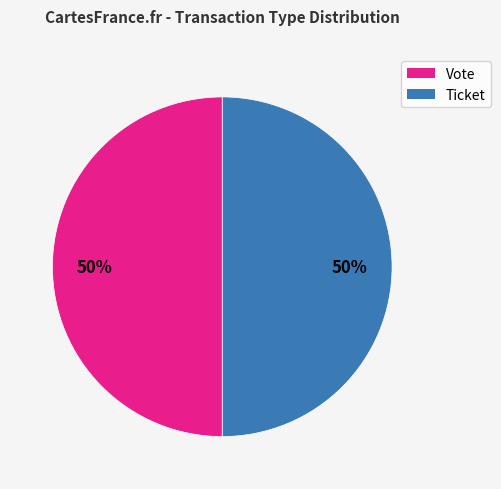

How many slices are in this pie chart?

2